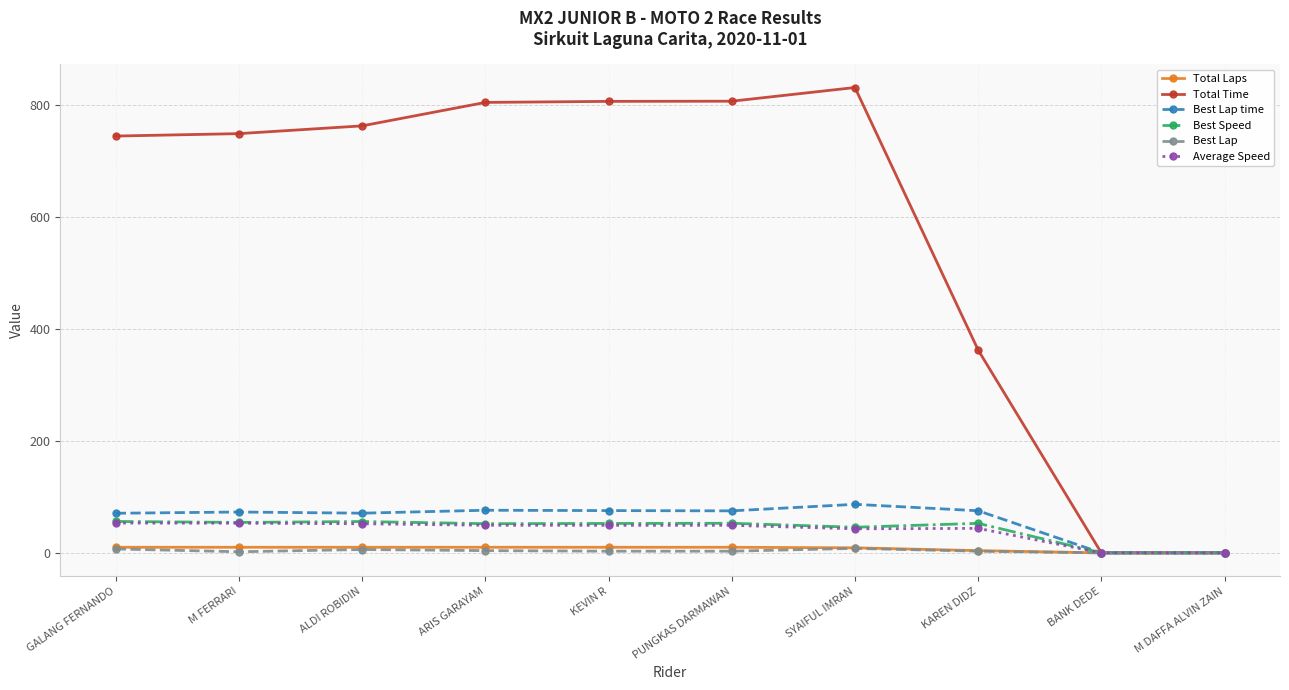

Which series has the widest spread of values?

Total Time